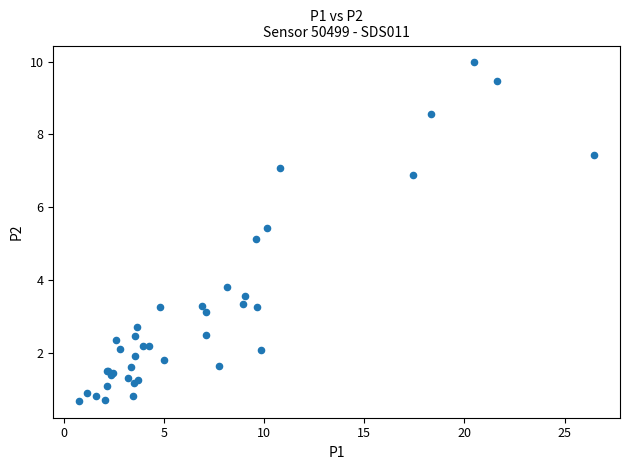

What Y value in the scatter plot is closest to 5?

5.1